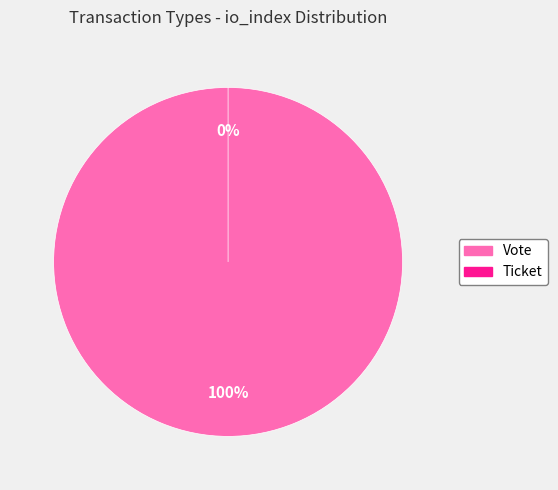

What is the largest slice in the pie chart?

Vote